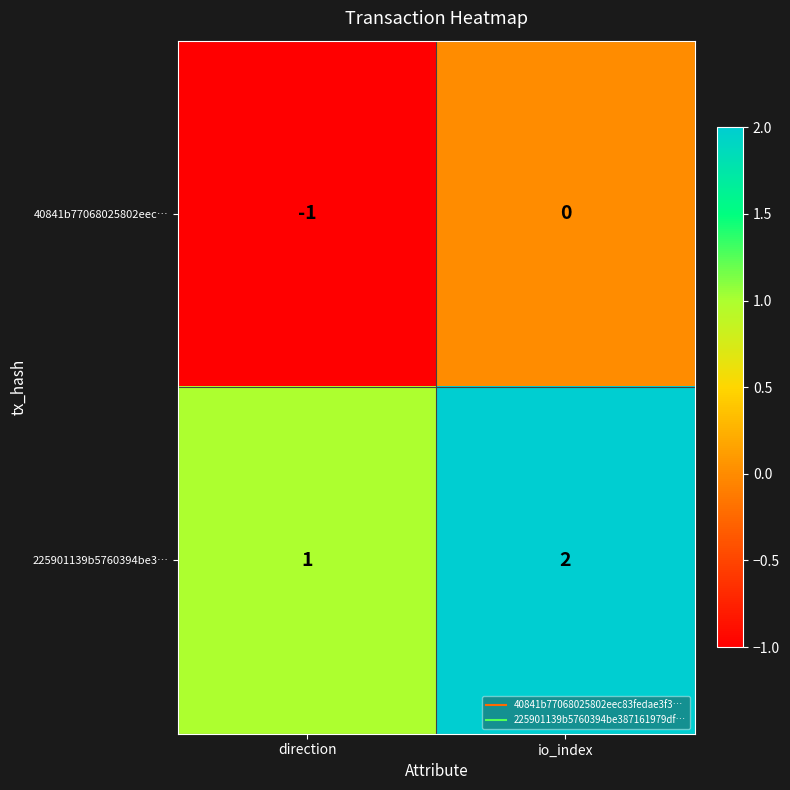

What is the greatest value displayed?

2